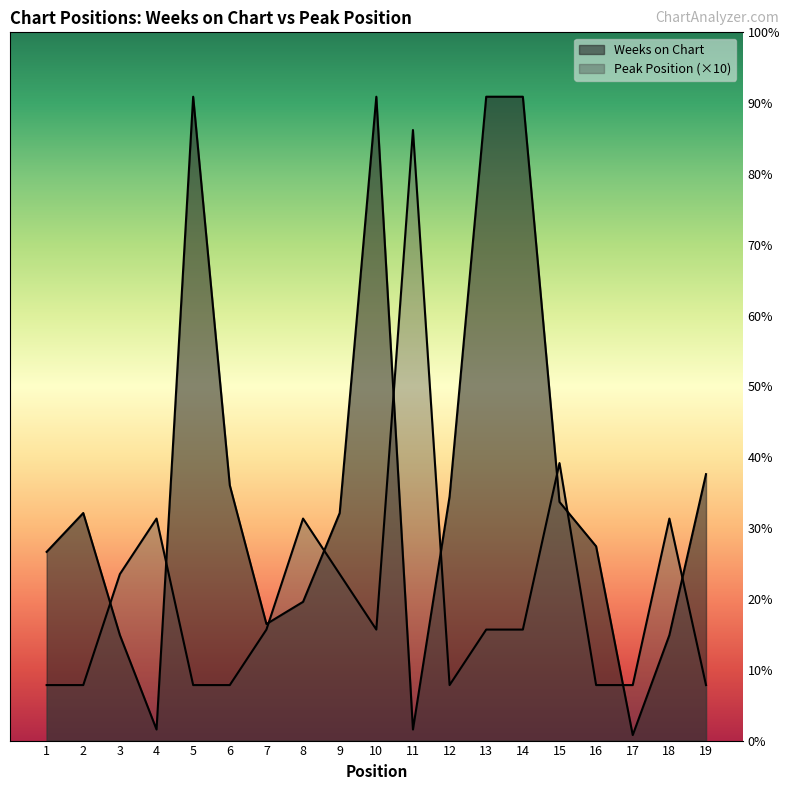

Where is Weeks on Chart nearest to the value 58?

19